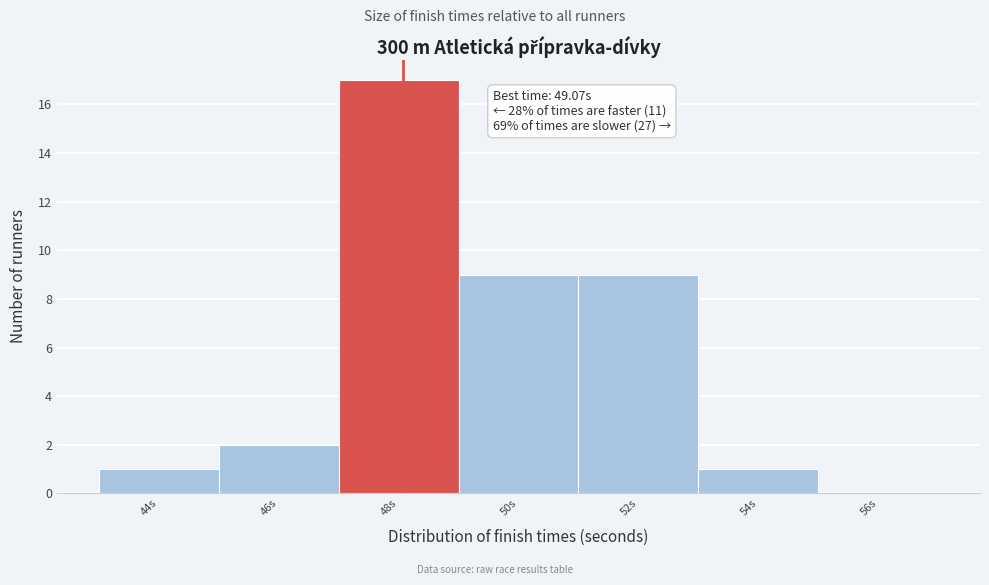

Reading left to right, what are all the values shown in this chart?

44s=1	46s=2	48s=17	50s=9	52s=9	54s=1	56s=0